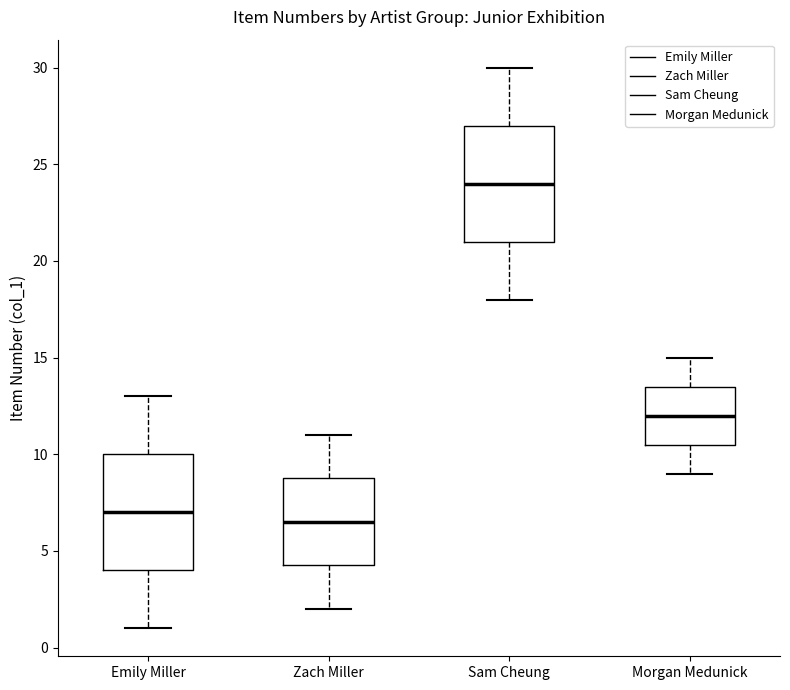

Which box has the lowest median line?

Zach Miller